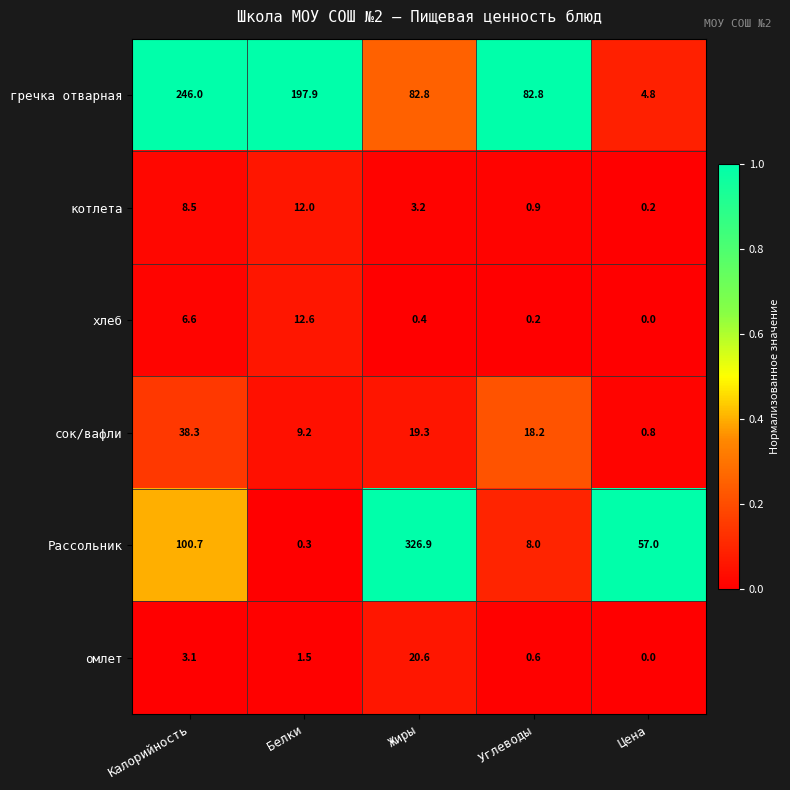

True or false: омлет has a value of -7.5 at Цена.

False